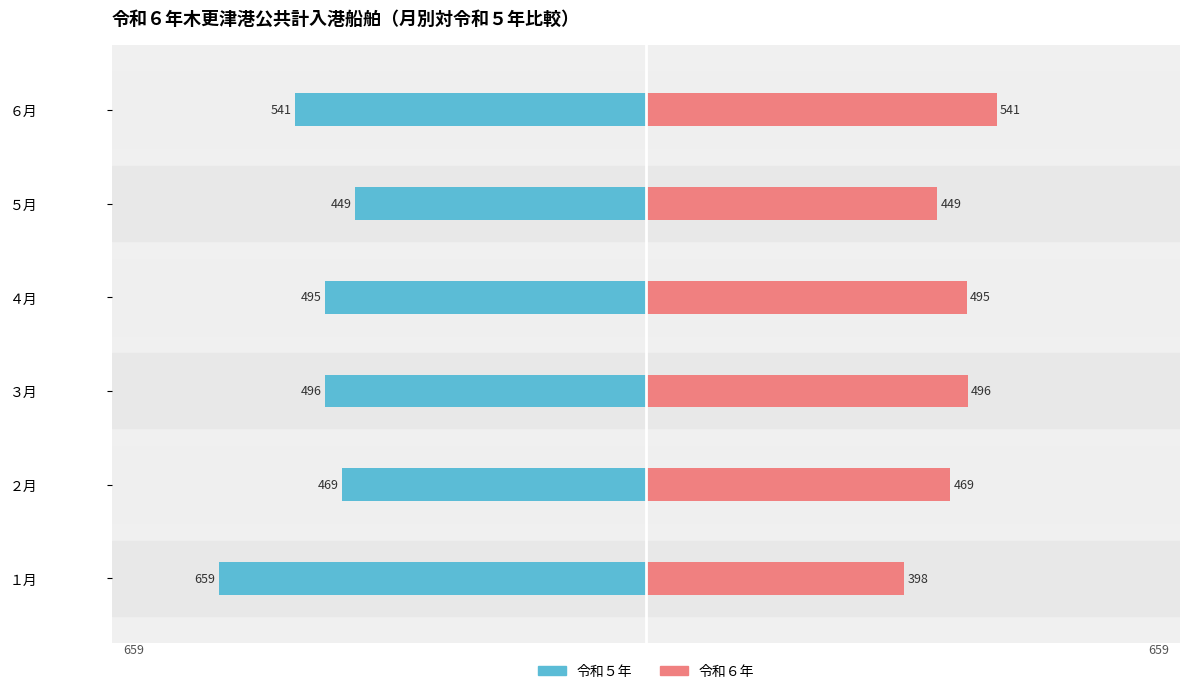

How many bars are there in total?

12